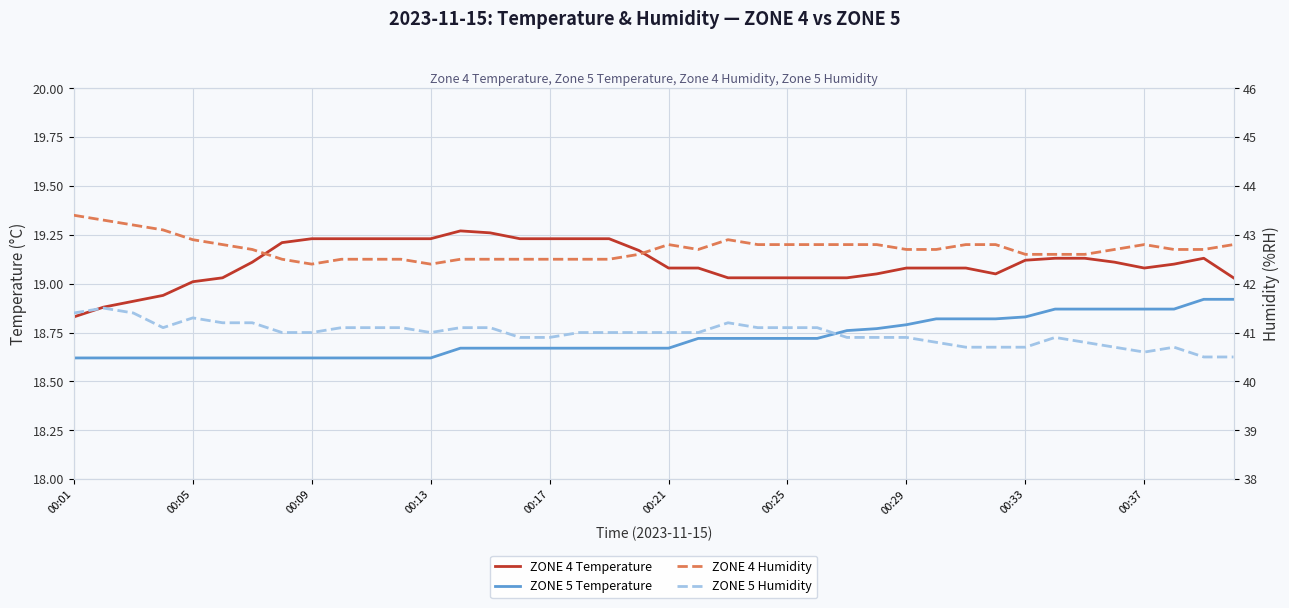

In ZONE 4 Humidity, how many points are higher than both neighbors (excluding endpoints)?

3